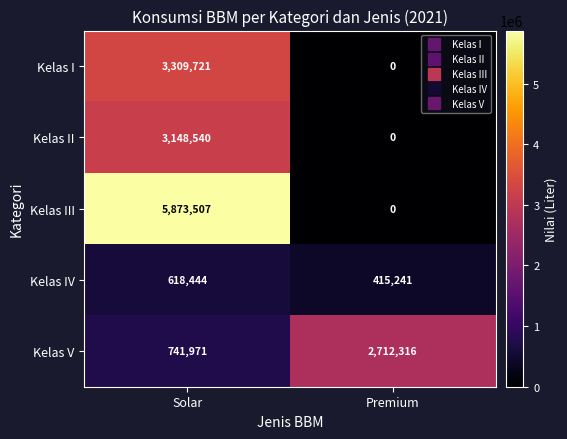

Which category has the highest value in the Kelas IV series?

Solar